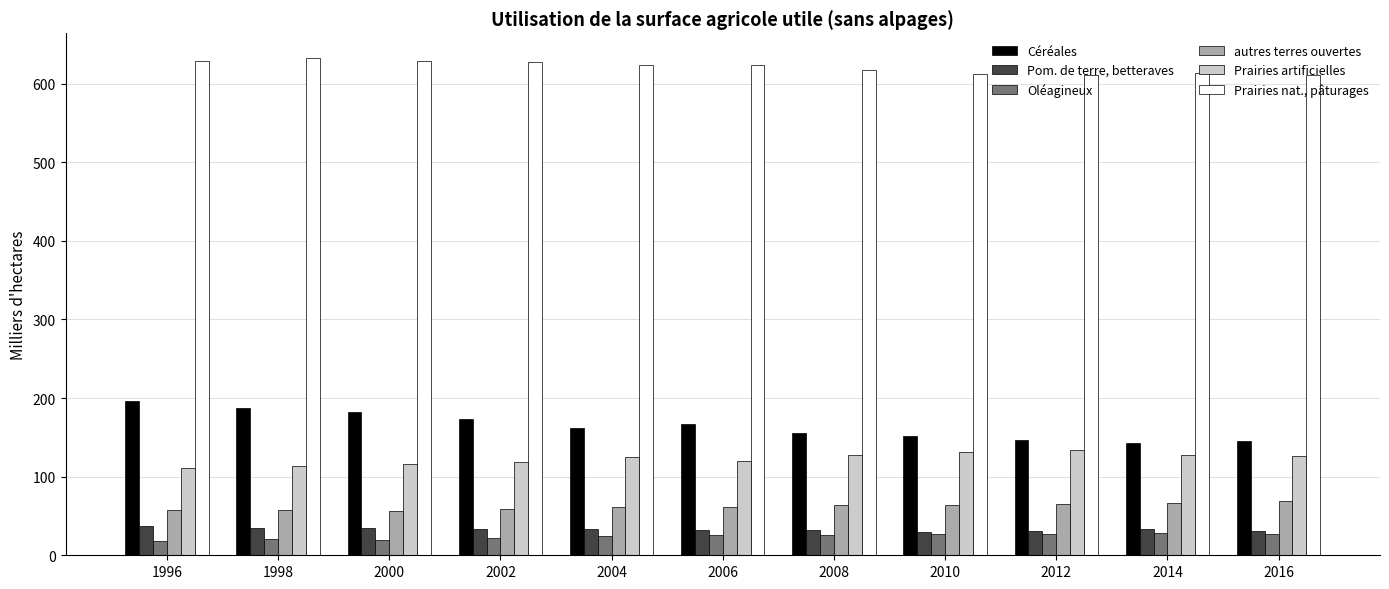

What is the maximum value shown in the chart?

632.4